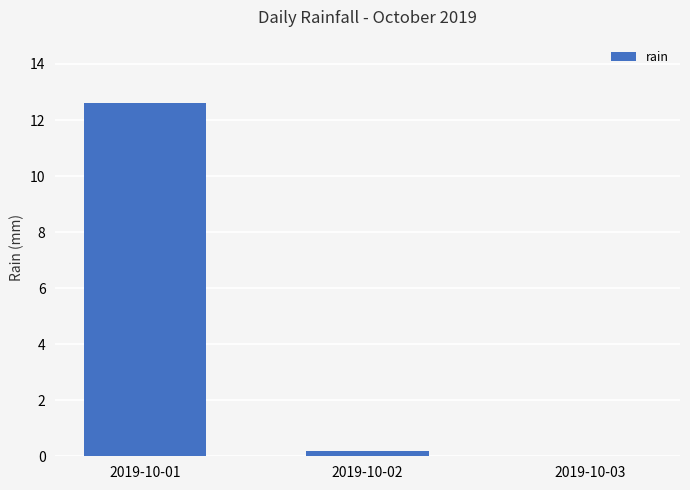

What is the greatest value displayed?

12.6